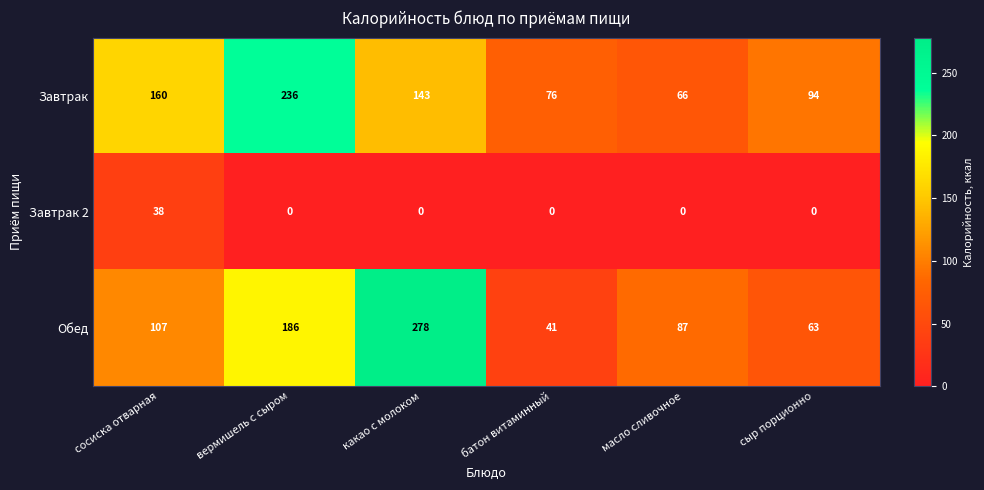

Reading right to left, what are all the values shown in this chart?

Завтрак: 94	66	76	143	236	160
Завтрак 2: 0	0	0	0	0	38
Обед: 63	87	41	278	186	107